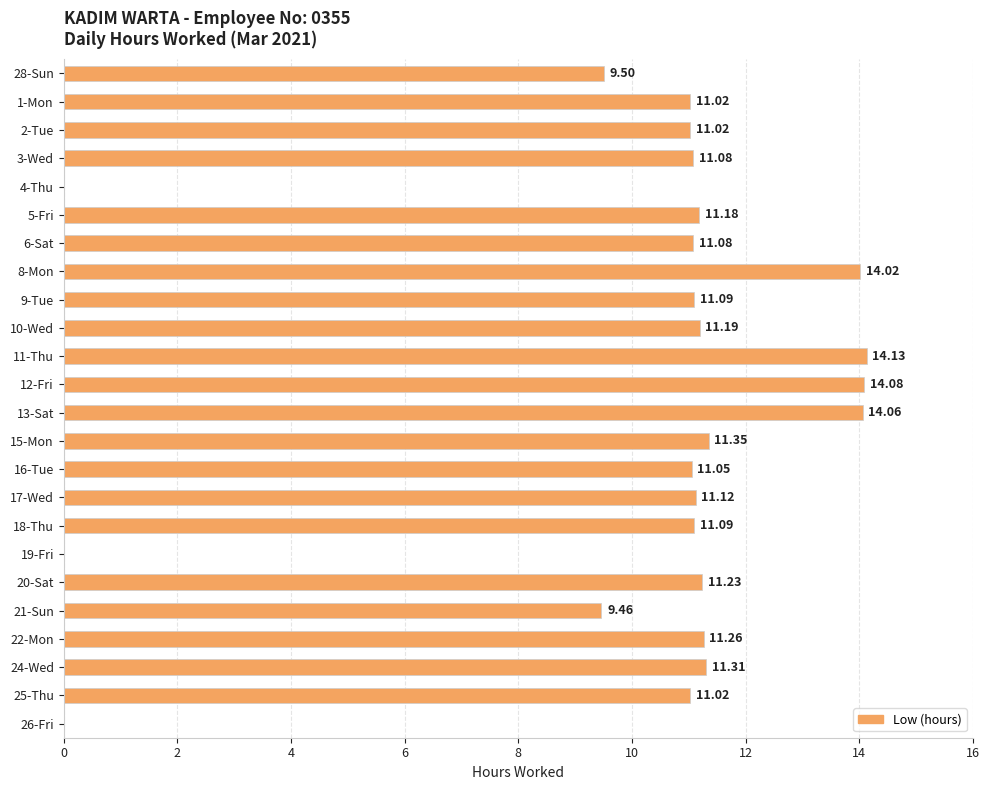

What is the sum of the values at 12-Fri and 8-Mon?

28.1